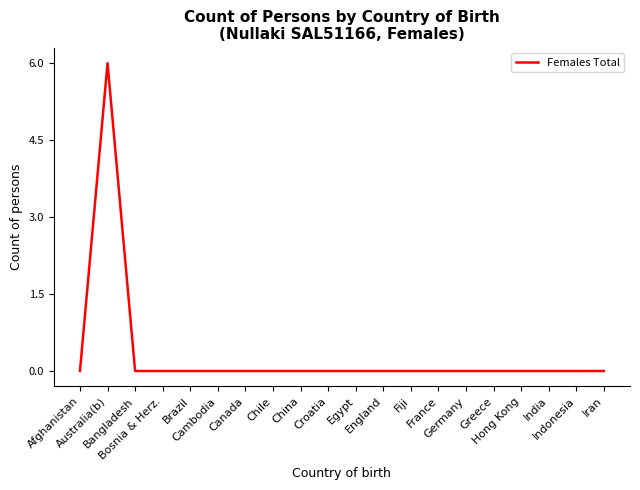

Reading left to right, transcribe all the data shown in this chart.

Afghanistan=0	Australia(b)=6	Bangladesh=0	Bosnia & Herz.=0	Brazil=0	Cambodia=0	Canada=0	Chile=0	China=0	Croatia=0	Egypt=0	England=0	Fiji=0	France=0	Germany=0	Greece=0	Hong Kong=0	India=0	Indonesia=0	Iran=0